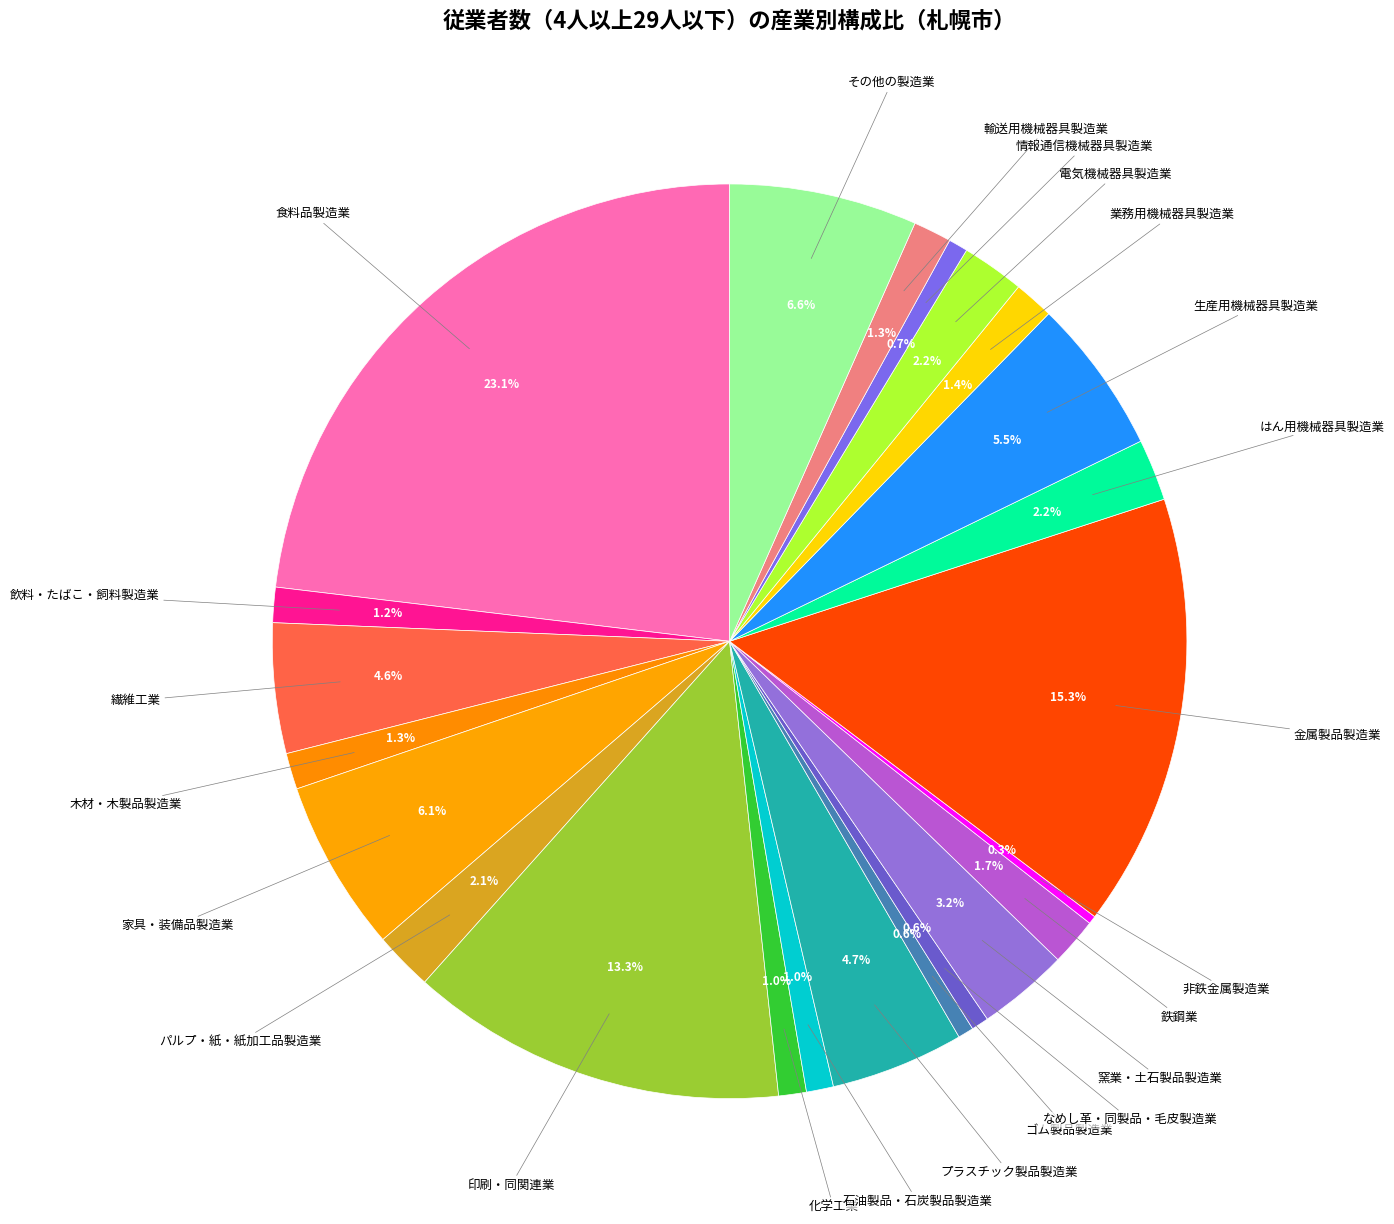

How many segments does this pie chart have?

23